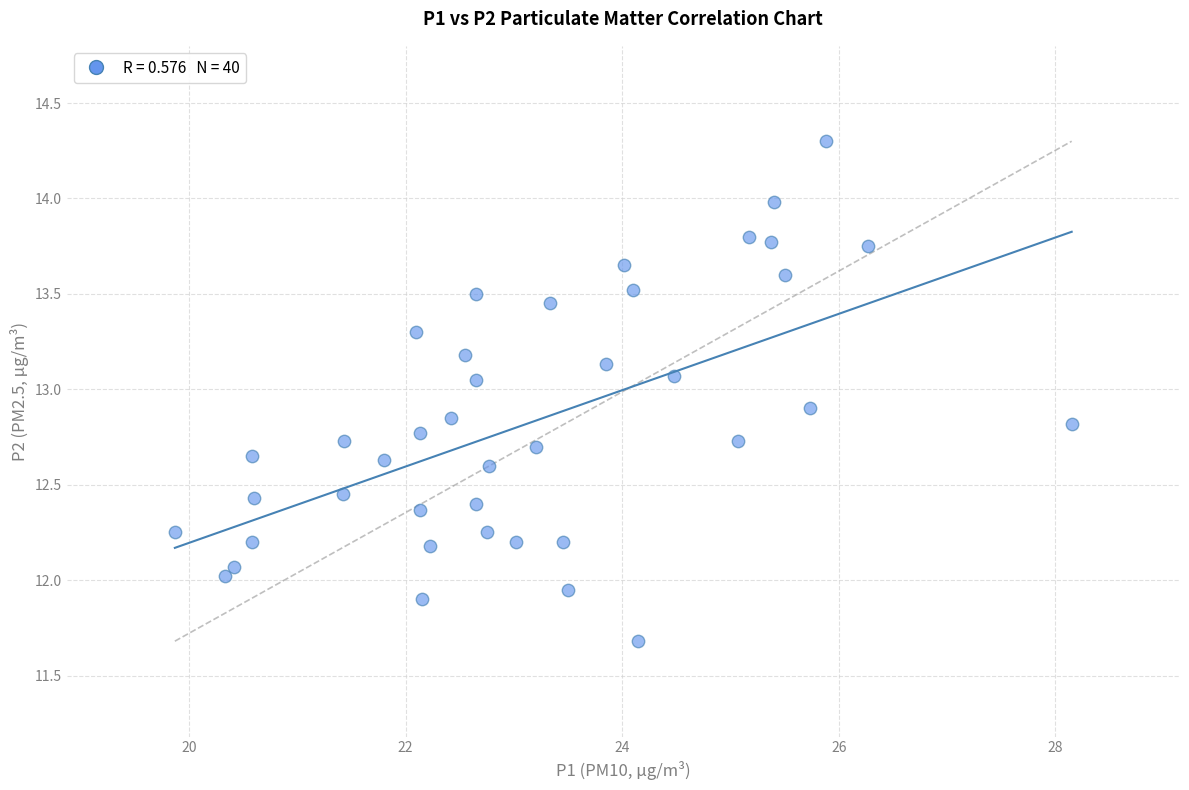

What is the range of X values (max minus min)?

8.3